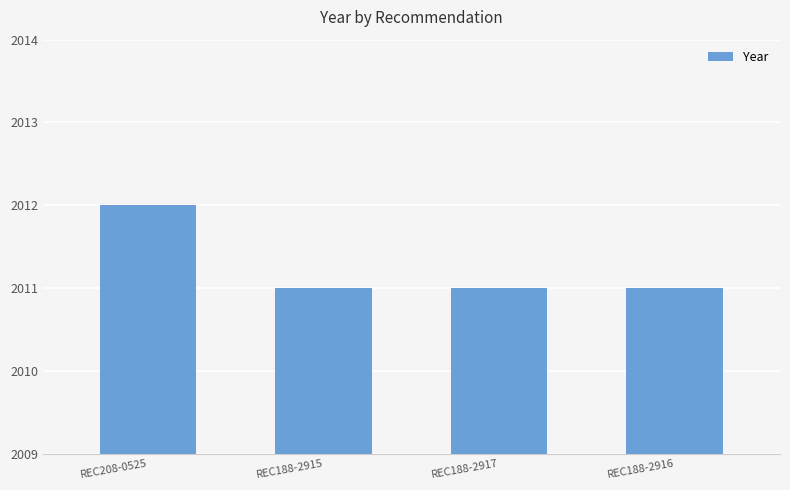

What is the maximum value shown in the chart?

2012